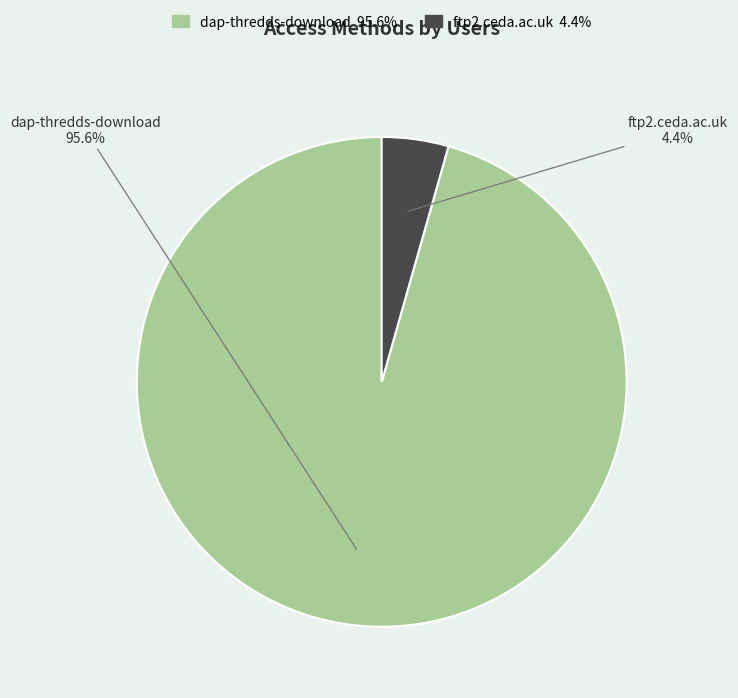

Is there a majority slice in this chart?

Yes